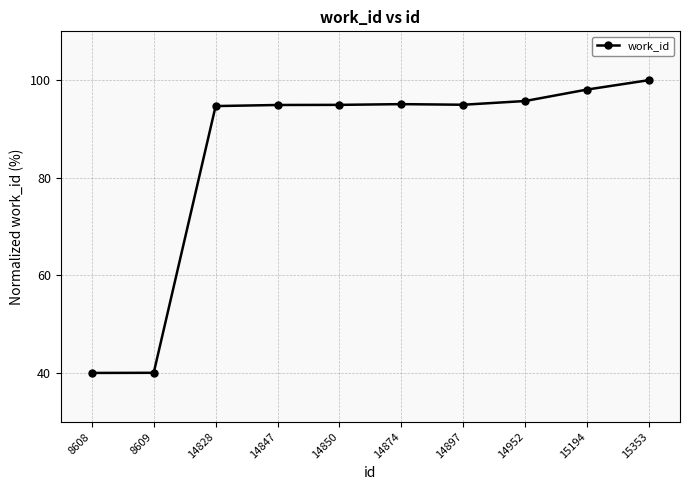

The chart shows a value of 48.4 at 14897. True or false?

False